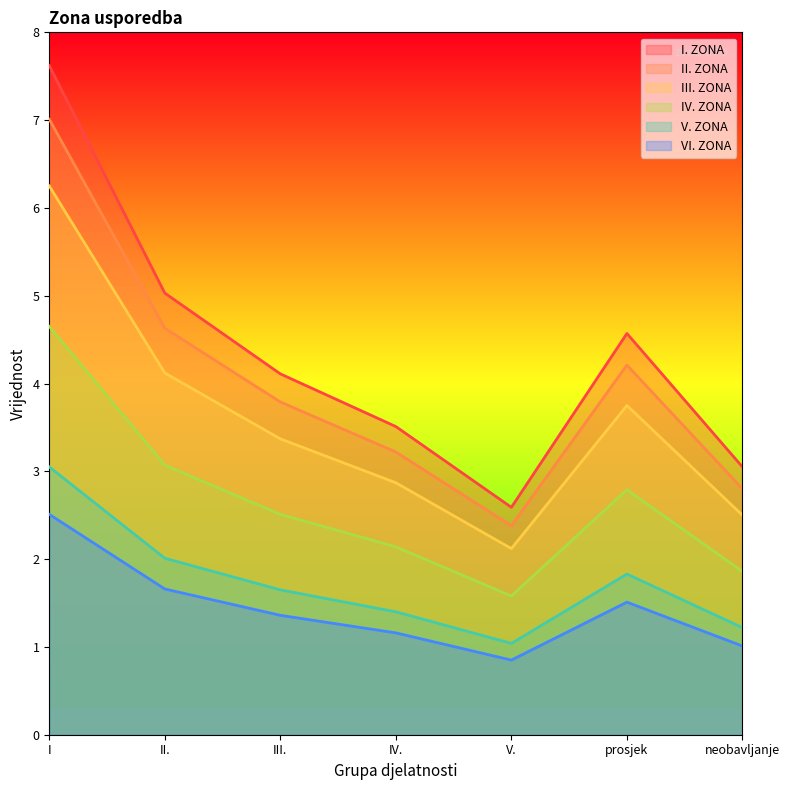

Where does the IV. ZONA series first go above 2?

I